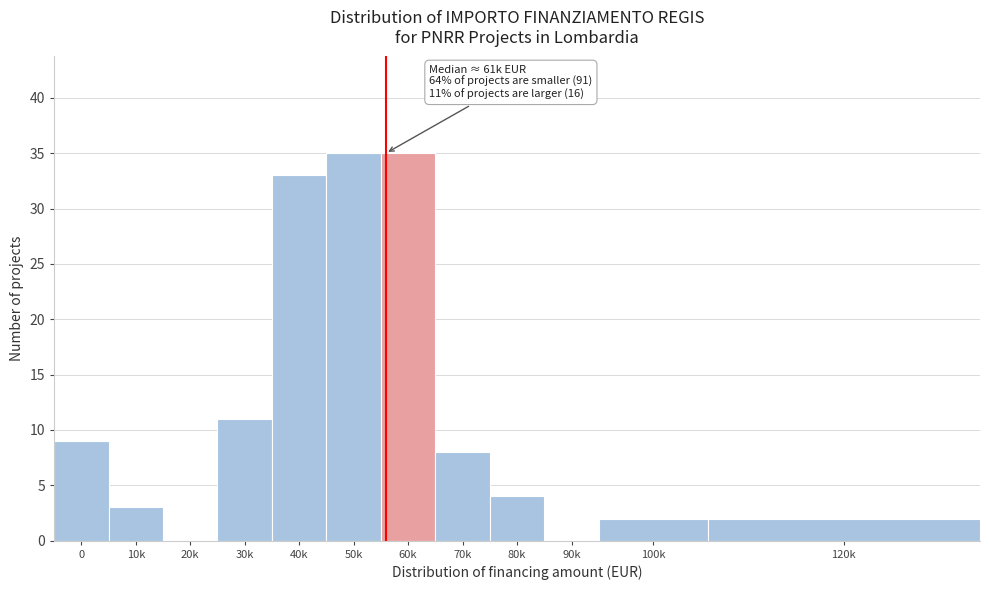

Reading right to left, list all the values displayed in this chart.

120k=2	100k=2	90k=0	80k=4	70k=8	60k=35	50k=35	40k=33	30k=11	20k=0	10k=3	0=9